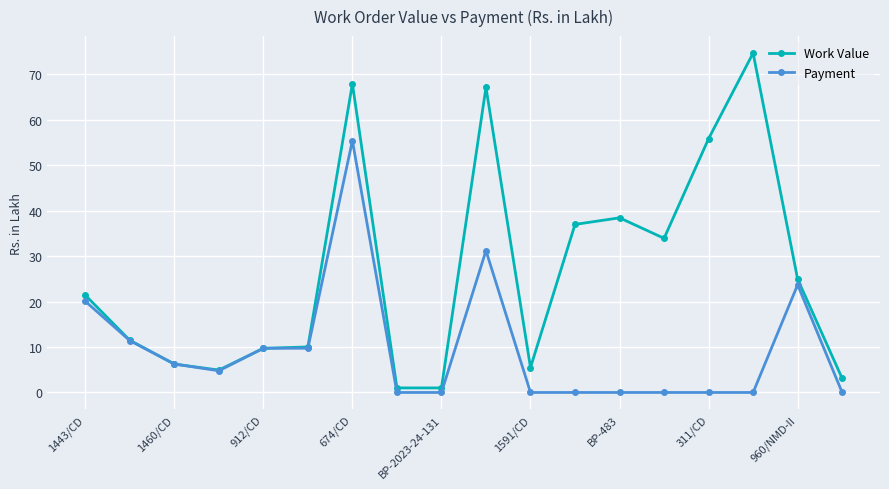

List the series in order of their overall mean, lowest first.

Payment, Work Value